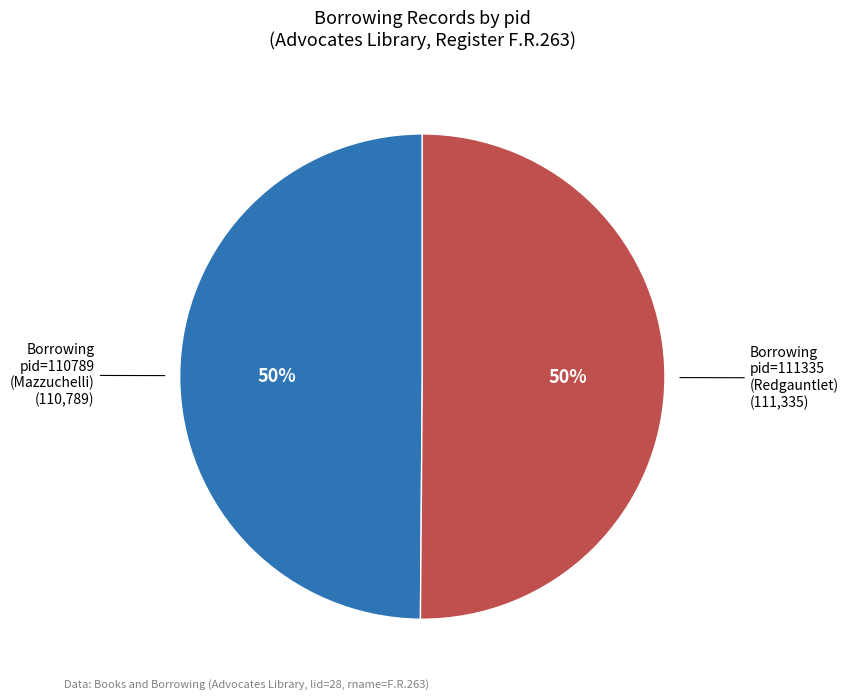

To the nearest percent, what is the average slice percentage?

50%